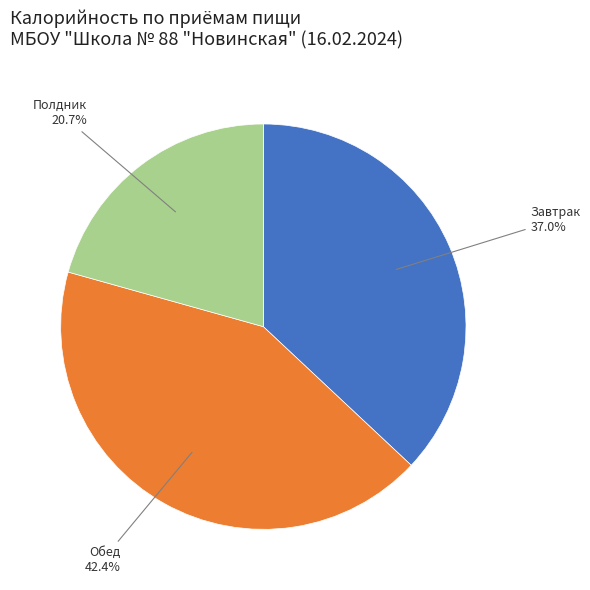

Rank the categories by value from lowest to highest.

Полдник, Завтрак, Обед